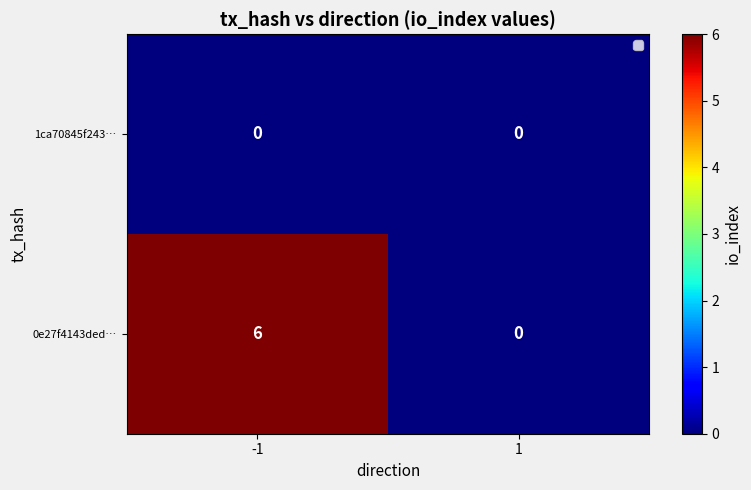

Which series has the largest total across all categories?

0e27f4143ded…